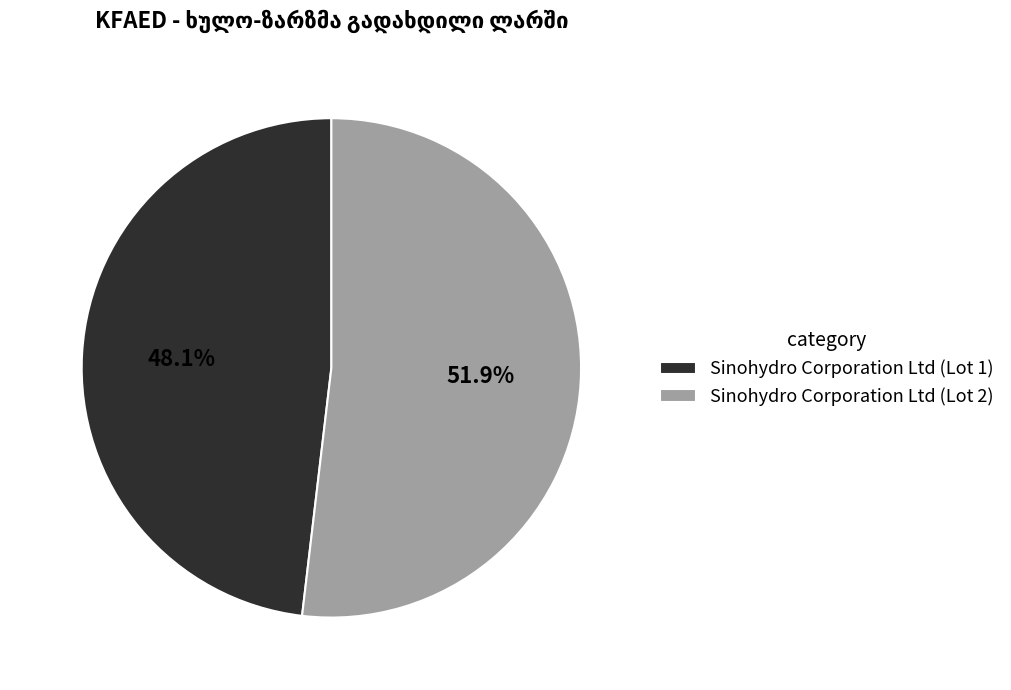

Does Sinohydro Corporation Ltd (Lot 2) account for over 50% of the chart?

Yes